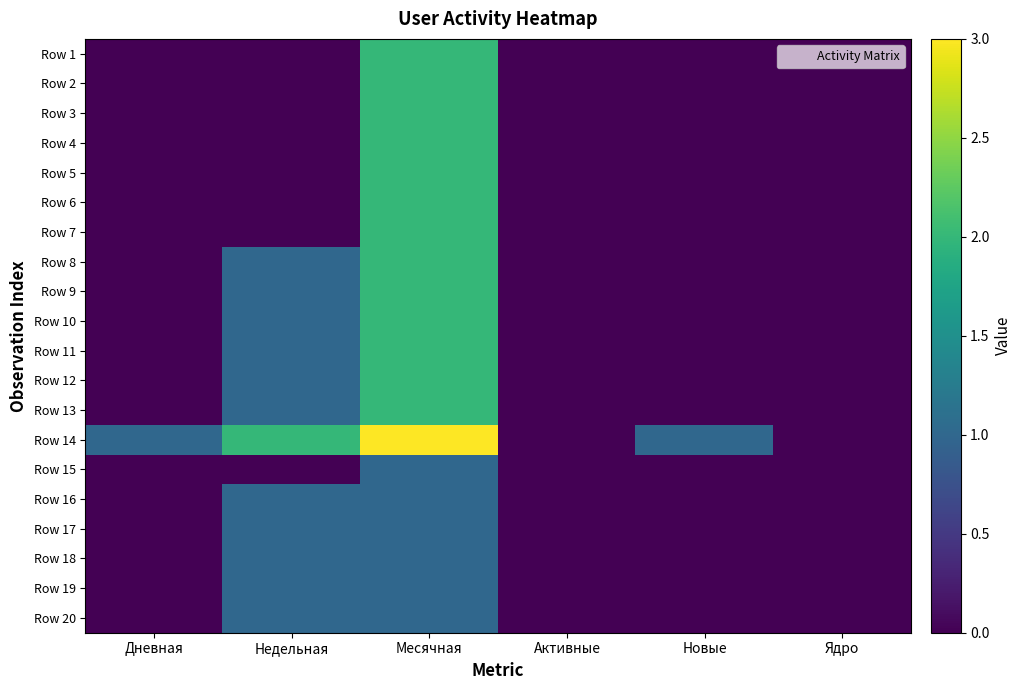

Reading left to right, extract all data points from this chart.

Row 1: Дневная=0	Недельная=0	Месячная=2	Активные=0	Новые=0	Ядро=0
Row 2: Дневная=0	Недельная=0	Месячная=2	Активные=0	Новые=0	Ядро=0
Row 3: Дневная=0	Недельная=0	Месячная=2	Активные=0	Новые=0	Ядро=0
Row 4: Дневная=0	Недельная=0	Месячная=2	Активные=0	Новые=0	Ядро=0
Row 5: Дневная=0	Недельная=0	Месячная=2	Активные=0	Новые=0	Ядро=0
Row 6: Дневная=0	Недельная=0	Месячная=2	Активные=0	Новые=0	Ядро=0
Row 7: Дневная=0	Недельная=0	Месячная=2	Активные=0	Новые=0	Ядро=0
Row 8: Дневная=0	Недельная=1	Месячная=2	Активные=0	Новые=0	Ядро=0
Row 9: Дневная=0	Недельная=1	Месячная=2	Активные=0	Новые=0	Ядро=0
Row 10: Дневная=0	Недельная=1	Месячная=2	Активные=0	Новые=0	Ядро=0
Row 11: Дневная=0	Недельная=1	Месячная=2	Активные=0	Новые=0	Ядро=0
Row 12: Дневная=0	Недельная=1	Месячная=2	Активные=0	Новые=0	Ядро=0
Row 13: Дневная=0	Недельная=1	Месячная=2	Активные=0	Новые=0	Ядро=0
Row 14: Дневная=1	Недельная=2	Месячная=3	Активные=0	Новые=1	Ядро=0
Row 15: Дневная=0	Недельная=0	Месячная=1	Активные=0	Новые=0	Ядро=0
Row 16: Дневная=0	Недельная=1	Месячная=1	Активные=0	Новые=0	Ядро=0
Row 17: Дневная=0	Недельная=1	Месячная=1	Активные=0	Новые=0	Ядро=0
Row 18: Дневная=0	Недельная=1	Месячная=1	Активные=0	Новые=0	Ядро=0
Row 19: Дневная=0	Недельная=1	Месячная=1	Активные=0	Новые=0	Ядро=0
Row 20: Дневная=0	Недельная=1	Месячная=1	Активные=0	Новые=0	Ядро=0